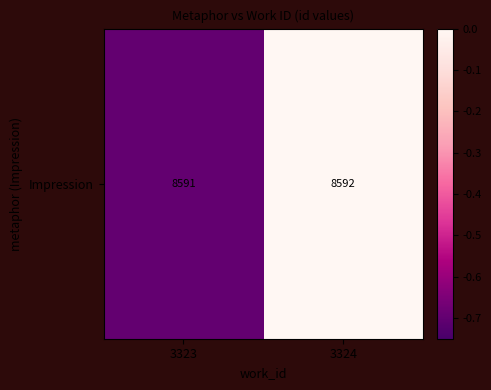

What is the difference between the values at 3323 and 3324?

0.7